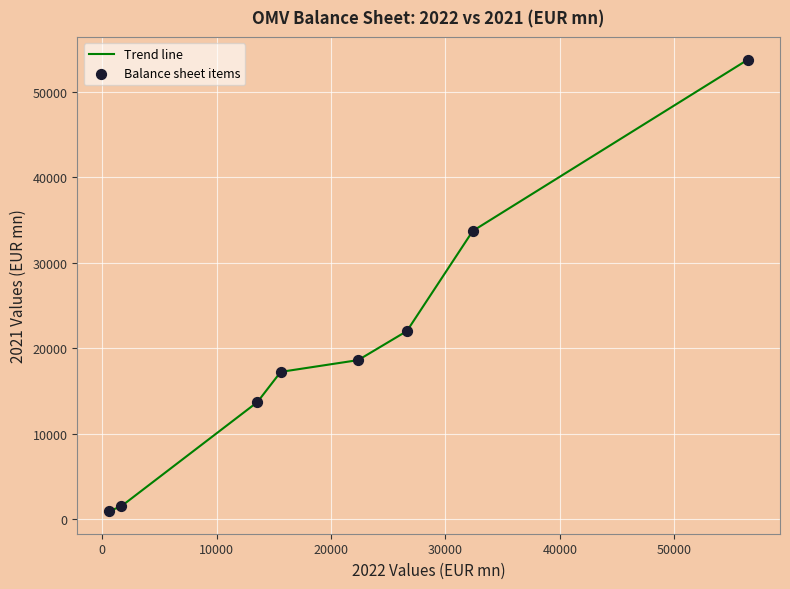

True or false: there are more than 2 points higher than both neighbors.

False